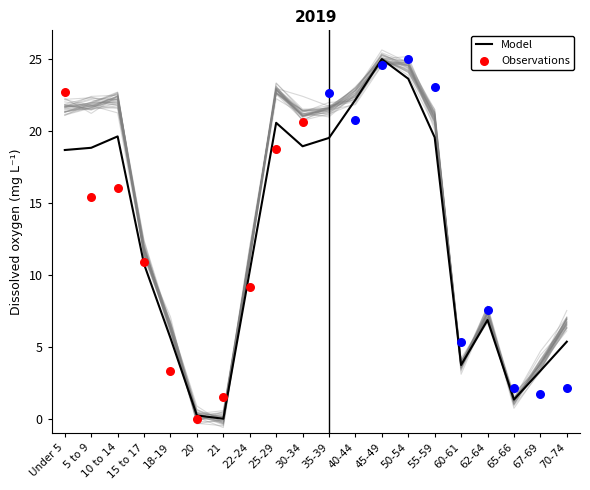

The value of Model at 65-66 is 1.3. True or false?

True